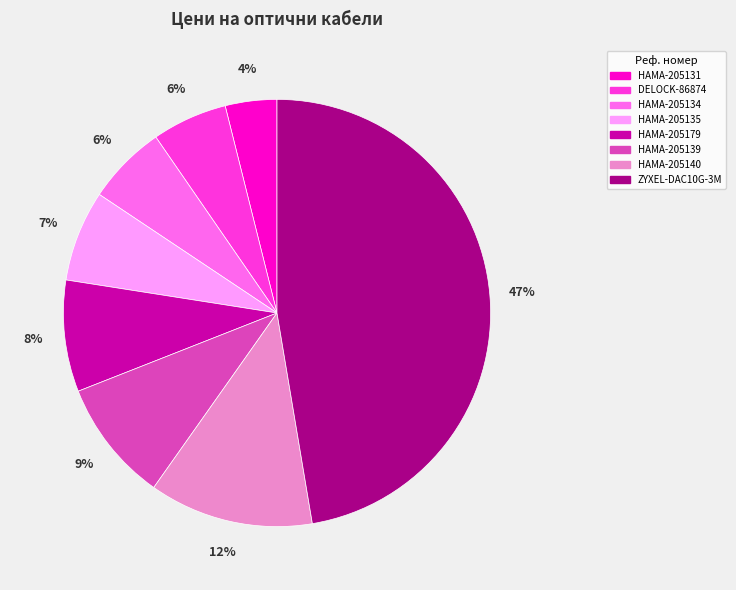

Does HAMA-205134 represent more than half of the total?

No